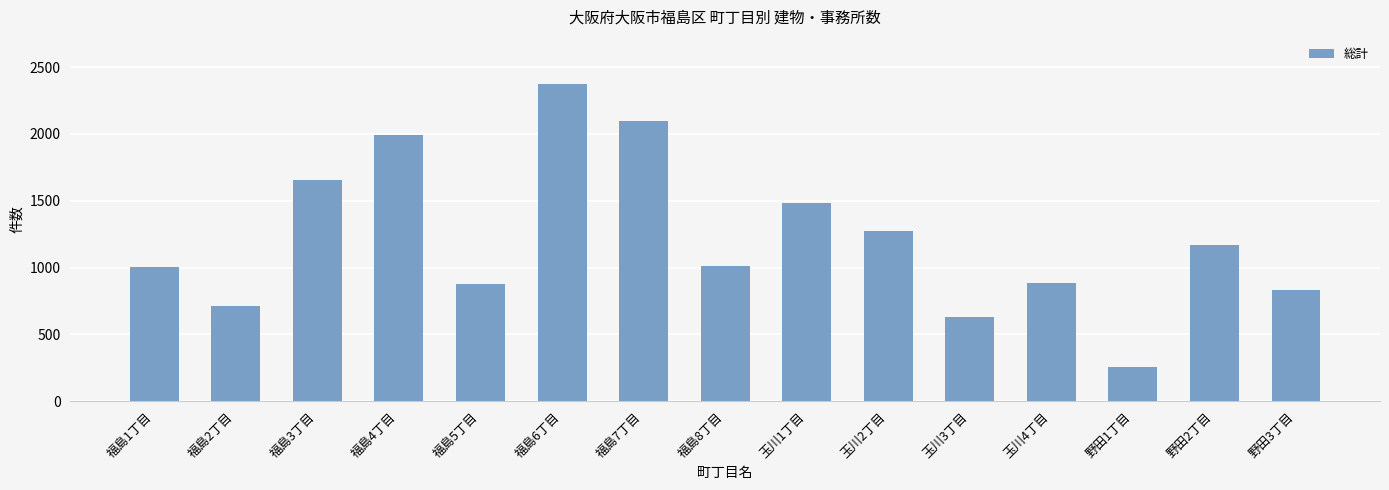

What is the minimum value shown in the chart?

258